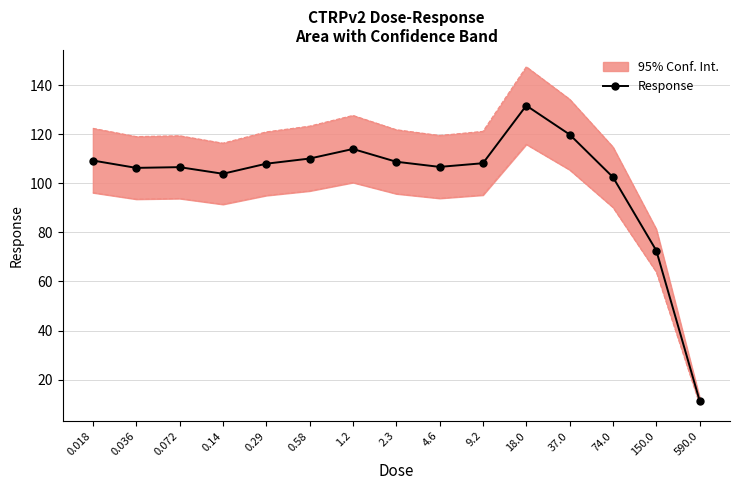

True or false: the data has more than 1 interior local peaks.

True